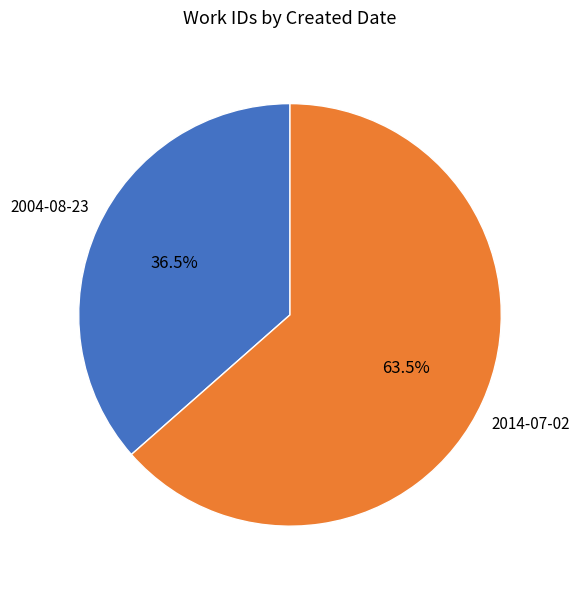

How many segments does this pie chart have?

2